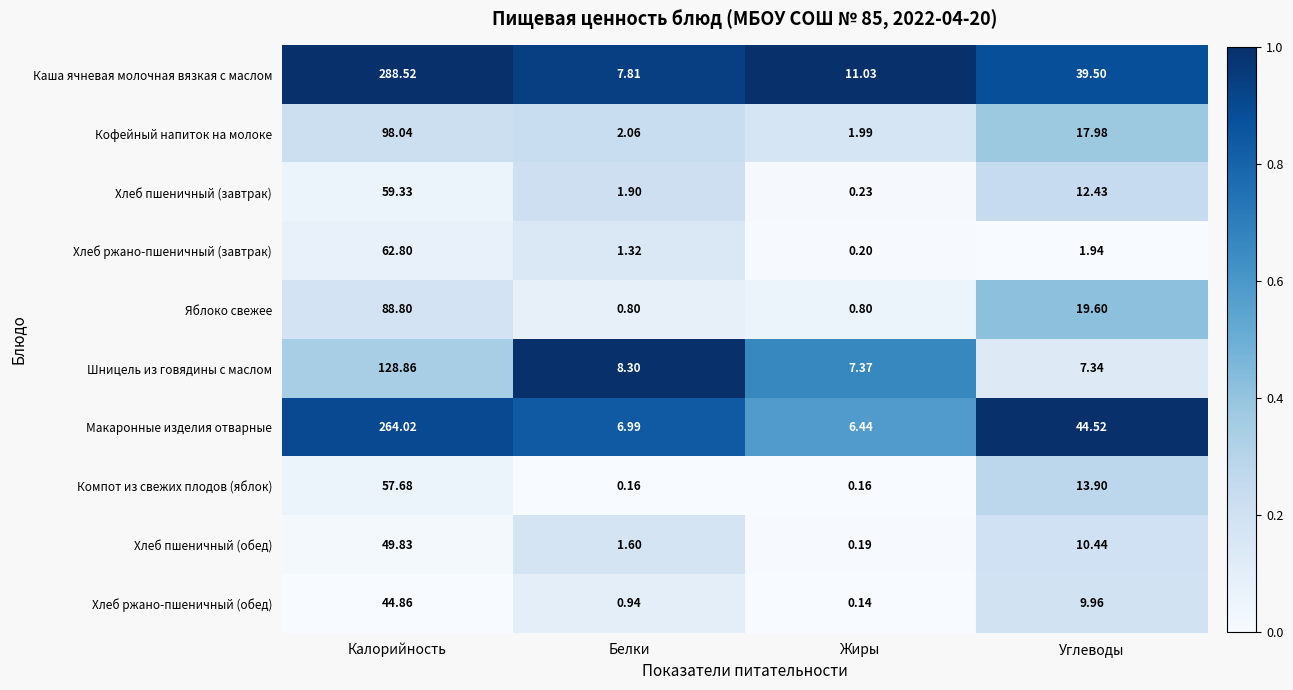

What is the spread (max minus min) of values at Жиры?

10.9